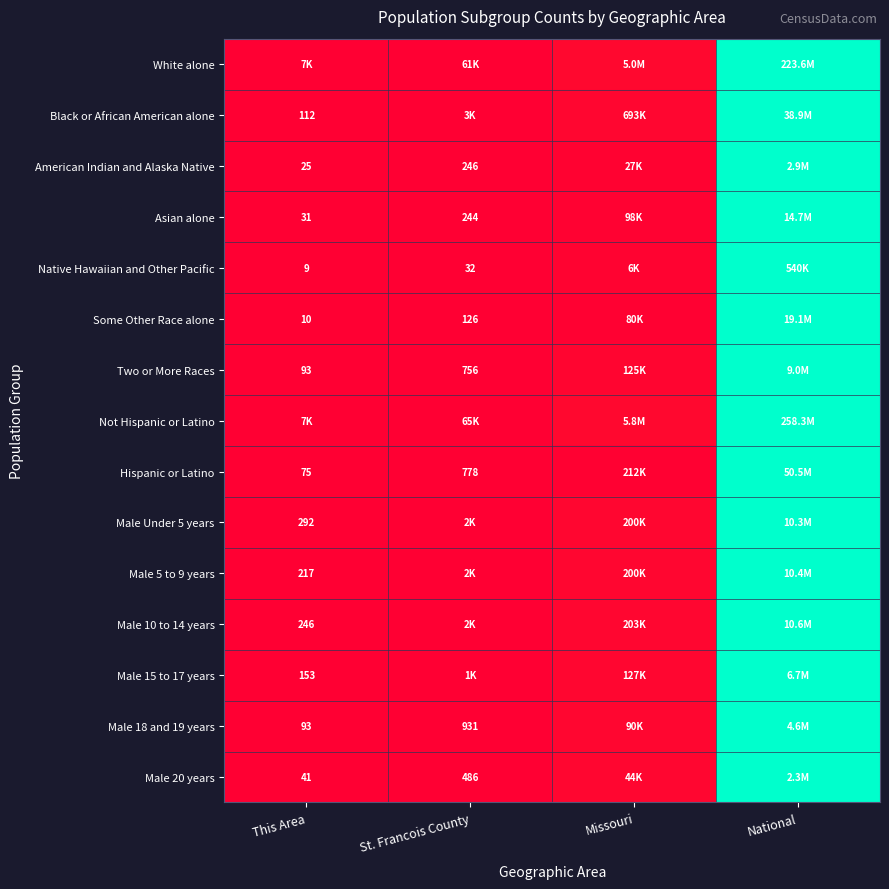

True or false: Male 15 to 17 years has a value of 0.0 at St. Francois County.

False